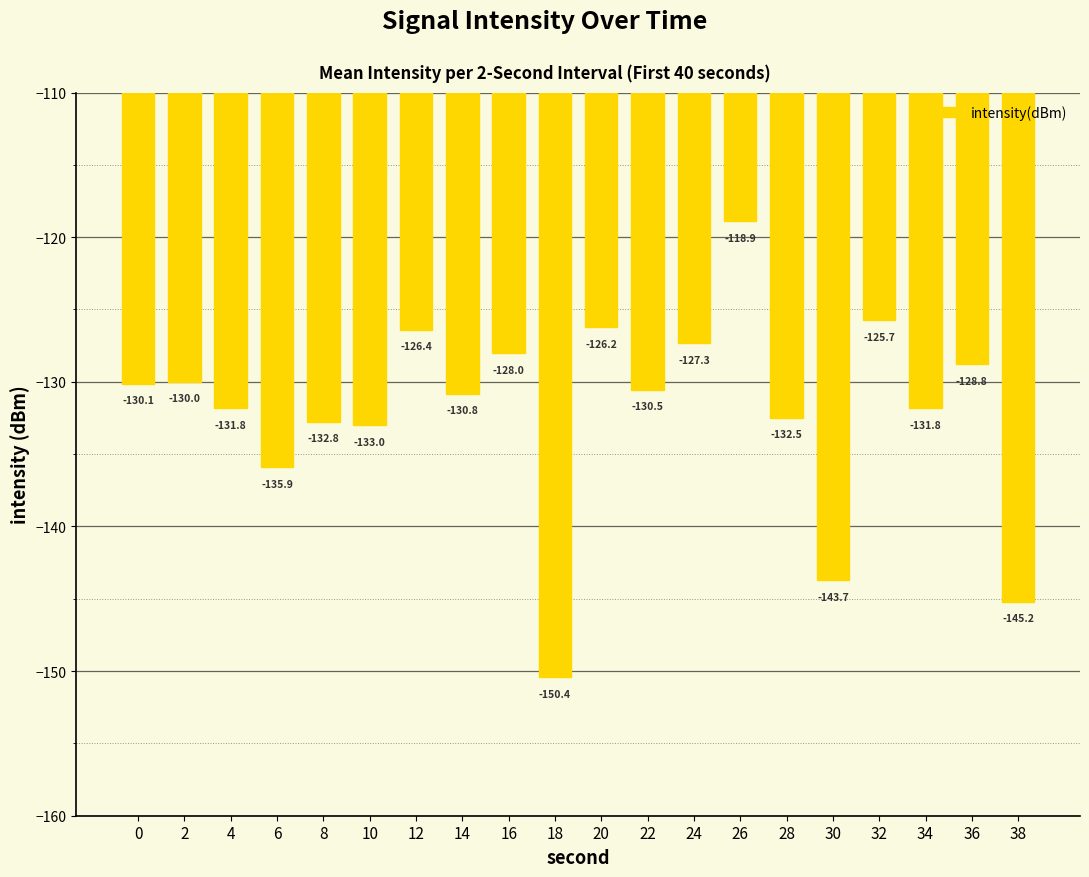

Reading right to left, list all the values displayed in this chart.

38=-145.2	36=-128.8	34=-131.8	32=-125.7	30=-143.7	28=-132.5	26=-118.9	24=-127.3	22=-130.5	20=-126.2	18=-150.4	16=-128.0	14=-130.8	12=-126.4	10=-133.0	8=-132.8	6=-135.9	4=-131.8	2=-130.0	0=-130.1